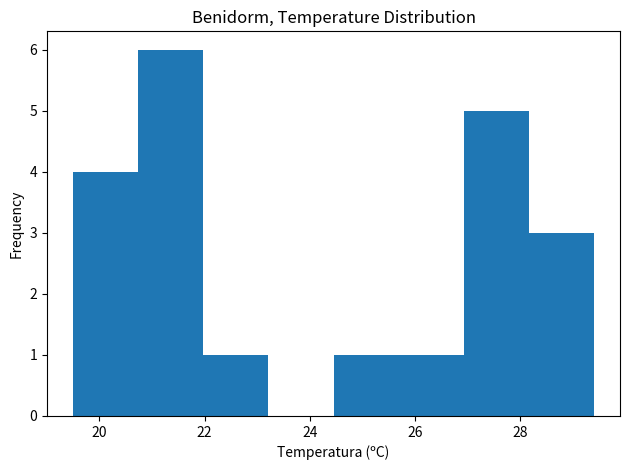

Reading left to right, transcribe this chart: for each bar, give the range it covers on the x-axis and its height. Neither the bar edges nor the heights are printed on the chart, so give them approximately, as read against the axes.

19.6 to 20.8: 4
20.8 to 22.0: 6
22.0 to 23.2: 1
23.2 to 24.4: 0
24.4 to 25.6: 1
25.6 to 27.0: 1
27.0 to 28.2: 5
28.2 to 29.4: 3